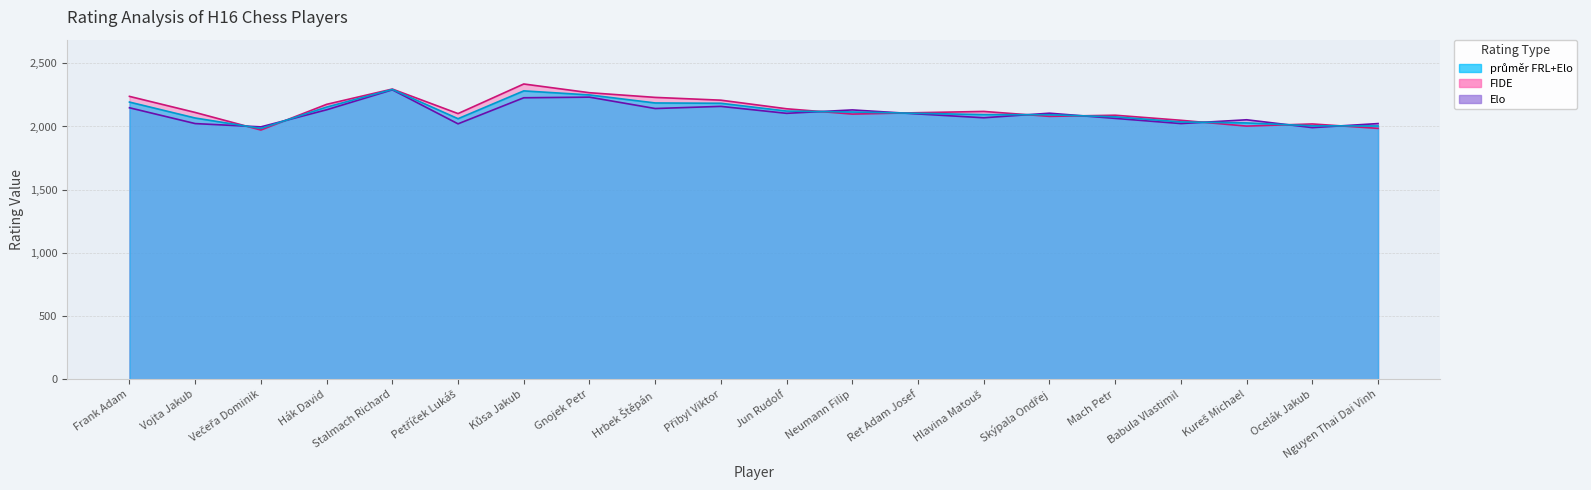

What position from the left is Mach Petr?

16